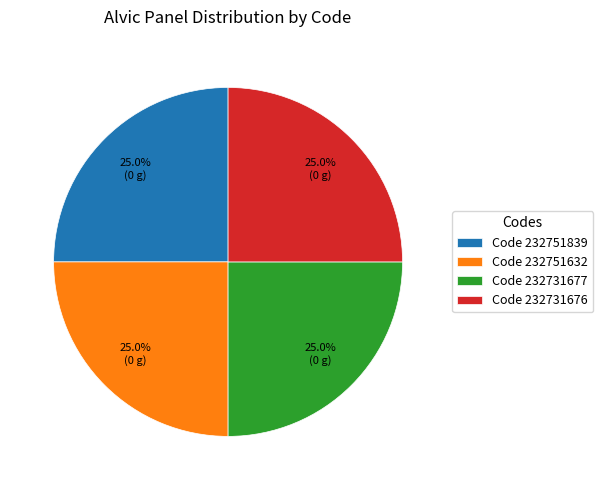

Does Code 232751632 represent more than half of the total?

No